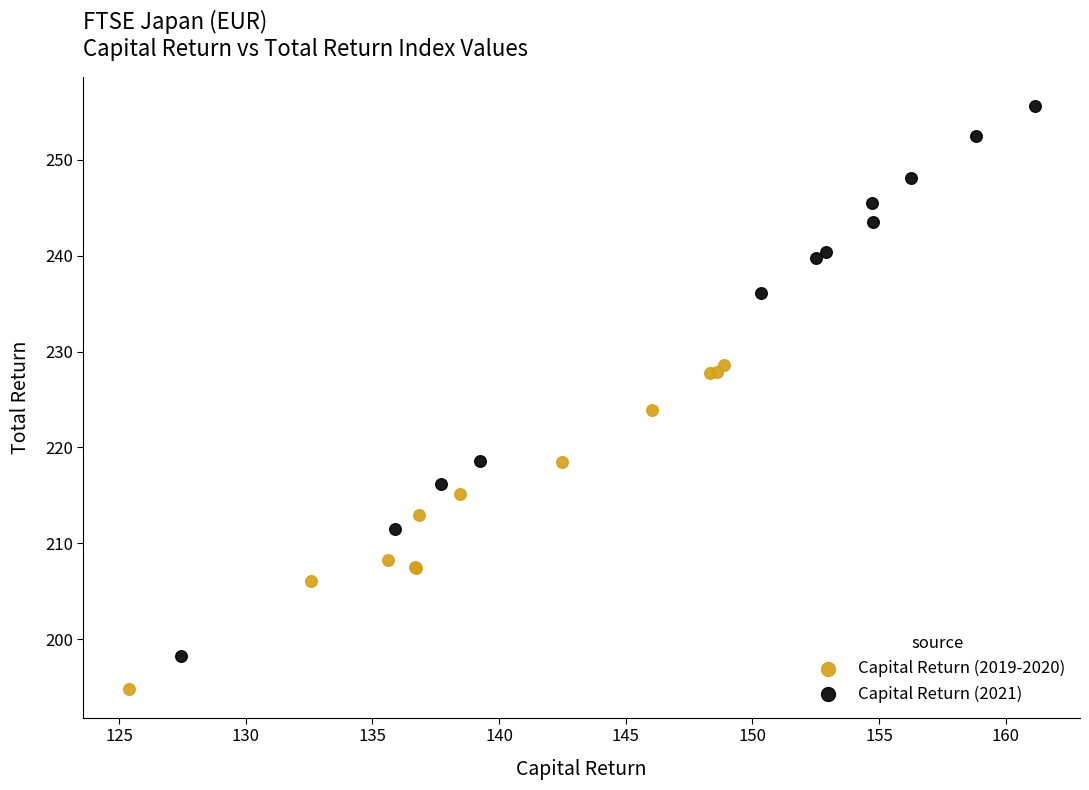

Which series has the largest Y range (max minus min)?

Capital Return (2021)